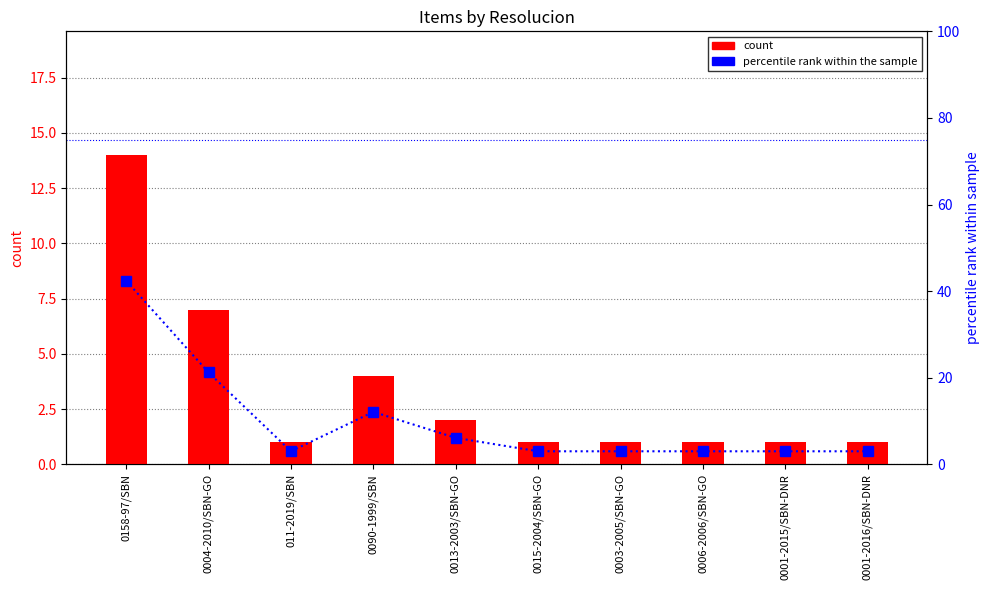

What are all the series names shown in the legend?

count, percentile rank within the sample